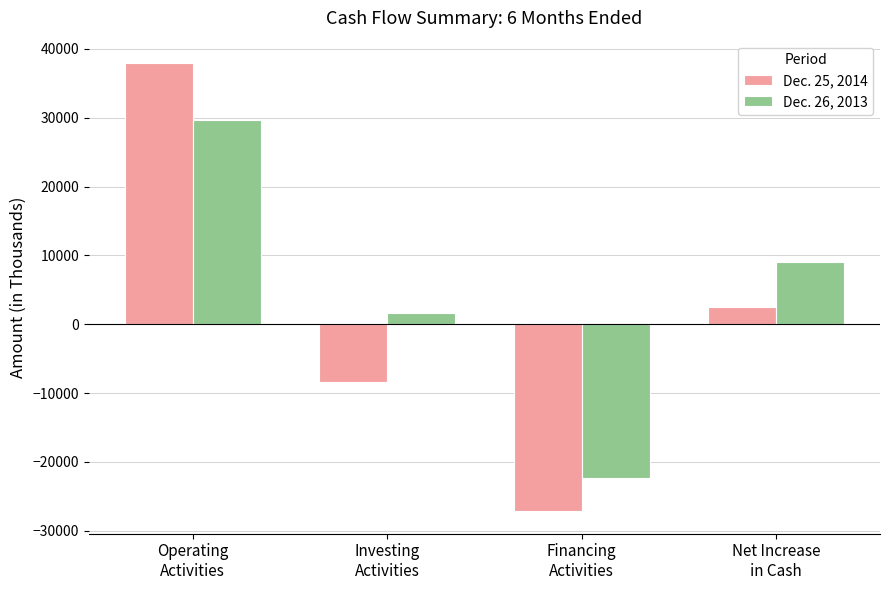

True or false: Dec. 25, 2014 has a value of 2475 at Net Increase
in Cash.

True